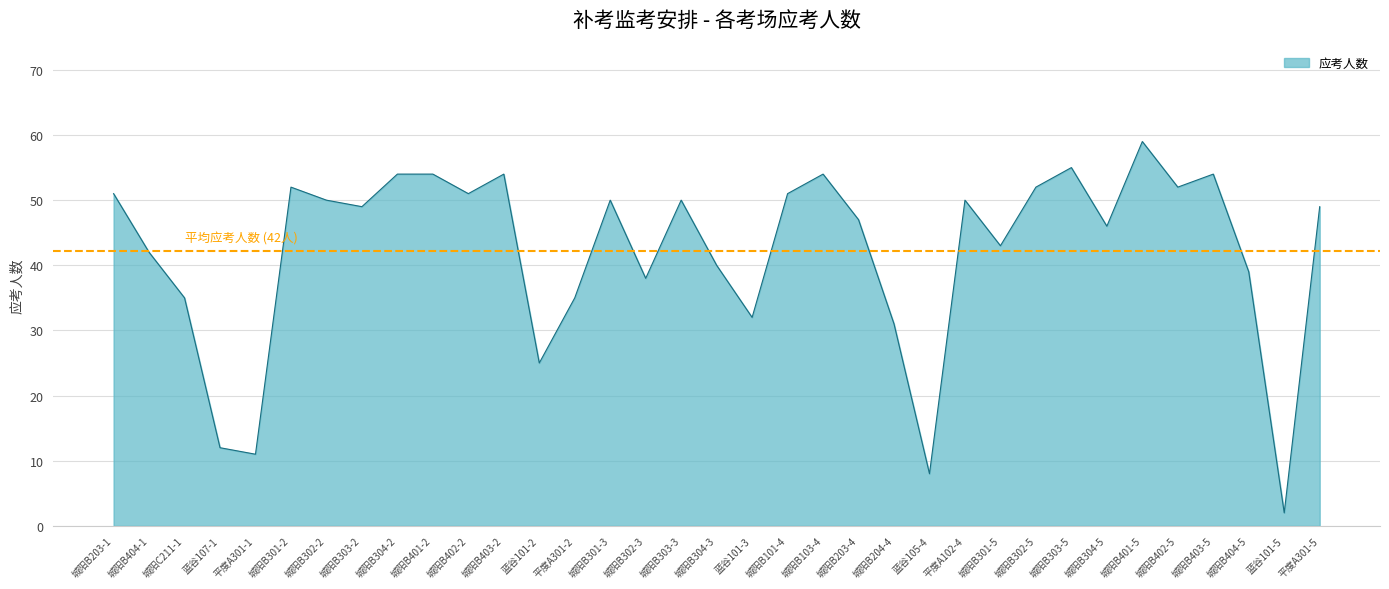

Reading right to left, list all the values displayed in this chart.

49	2	39	54	52	59	46	55	52	43	50	8	31	47	54	51	32	40	50	38	50	35	25	54	51	54	54	49	50	52	11	12	35	42	51